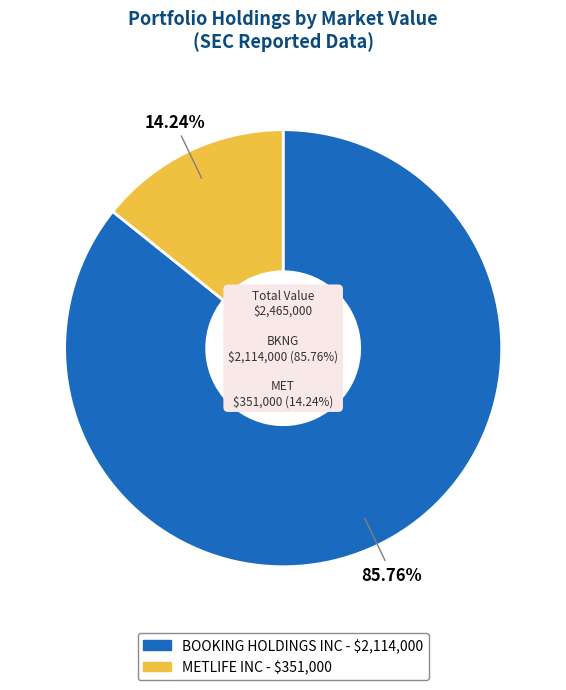

To the nearest percent, what percentage of the pie is METLIFE INC?

14%